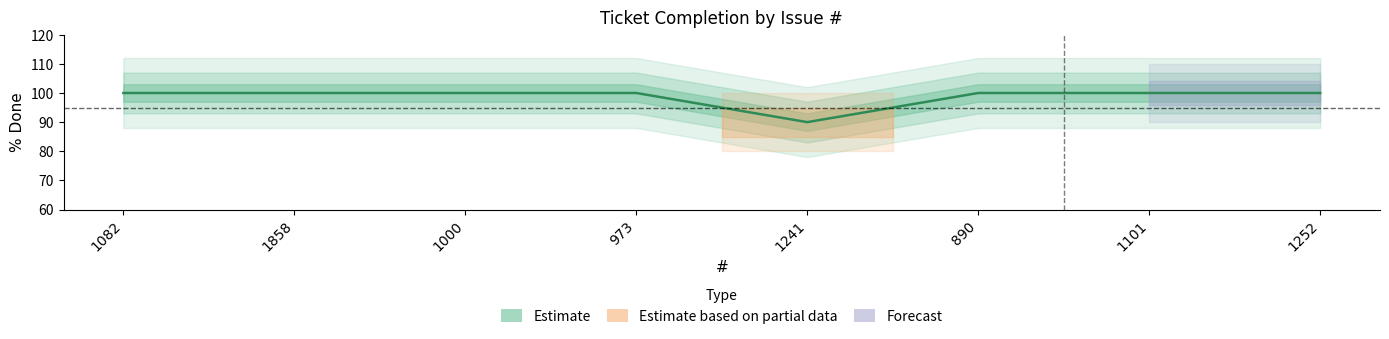

List the labels in order of value, largest first.

1082, 1858, 1000, 973, 890, 1101, 1252, 1241